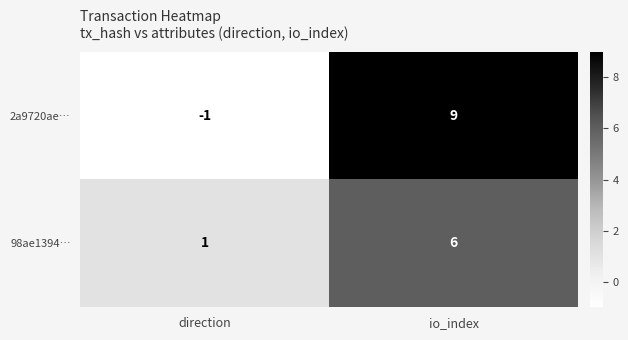

Reading left to right, list all the values displayed in this chart.

2a9720ae…: direction=-1	io_index=9
98ae1394…: direction=1	io_index=6